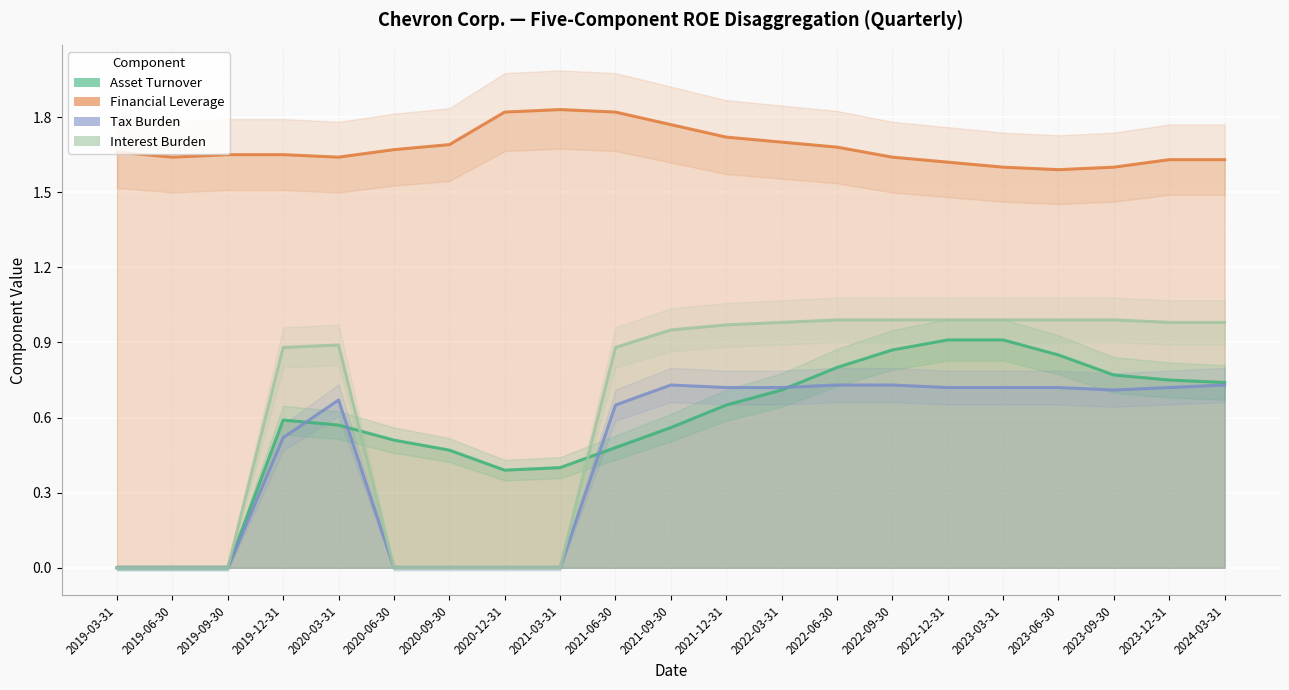

What is the label of the 19th point from the left?

2023-09-30